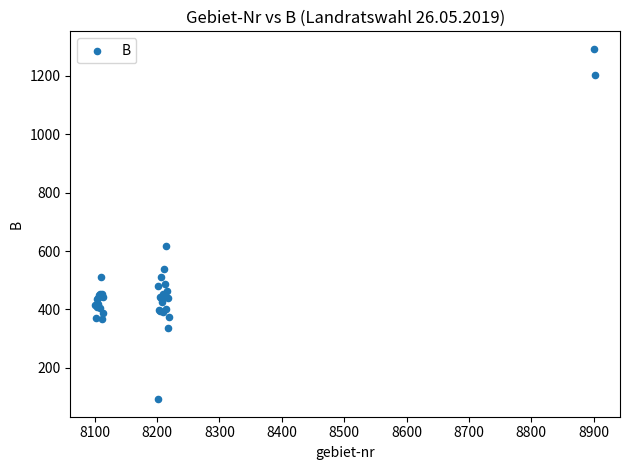

What Y value in the scatter plot is closest to 692?

618